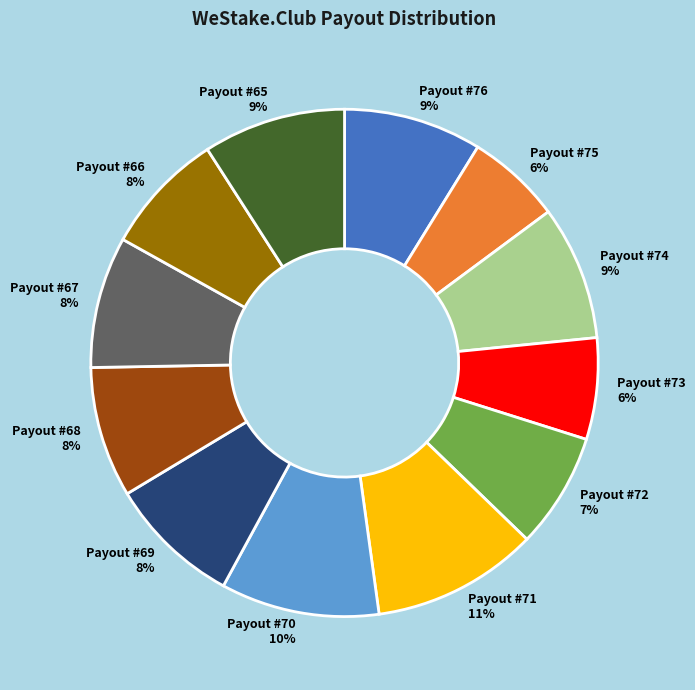

How many slices are in this pie chart?

12